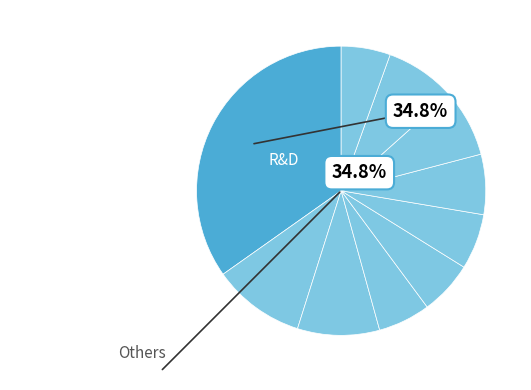

Count the number of slices in the pie.

10